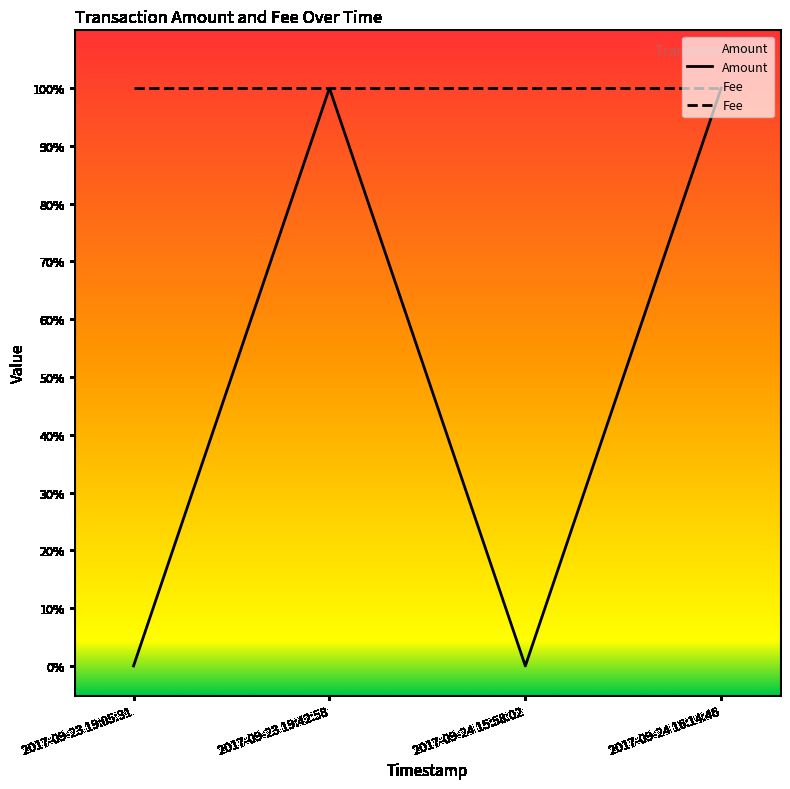

True or false: Fee and Amount intersect in this chart.

False